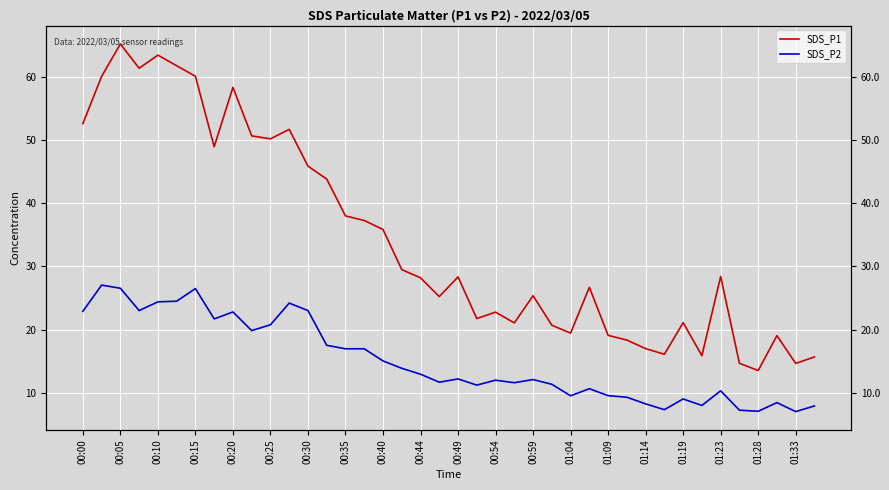

The value of SDS_P2 at 33 is 8.0. True or false?

True